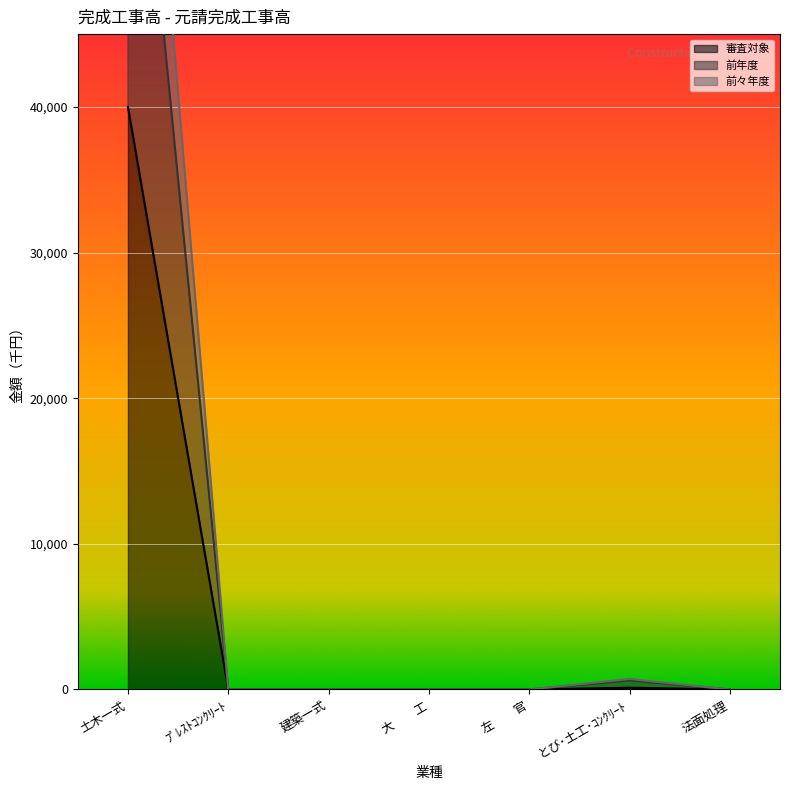

Reading left to right, extract all data points from this chart.

審査対象: 土木一式=40000	ﾌﾟﾚｽﾄｺﾝｸﾘｰﾄ=0	建築一式=0	大　　工=0	左　　官=0	とび･土工･ｺﾝｸﾘｰﾄ=120	法面処理=0
前年度: 土木一式=70070	ﾌﾟﾚｽﾄｺﾝｸﾘｰﾄ=0	建築一式=0	大　　工=0	左　　官=0	とび･土工･ｺﾝｸﾘｰﾄ=620	法面処理=0
前々年度: 土木一式=81900	ﾌﾟﾚｽﾄｺﾝｸﾘｰﾄ=0	建築一式=0	大　　工=0	左　　官=0	とび･土工･ｺﾝｸﾘｰﾄ=720	法面処理=0